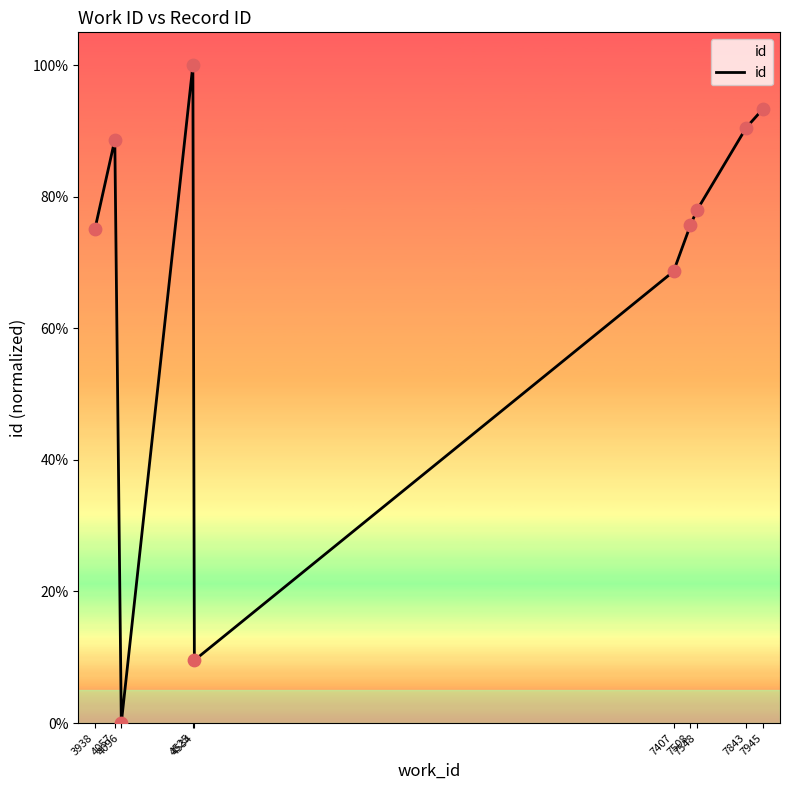

What is the change in value from 4525 to 7407?

-0.3